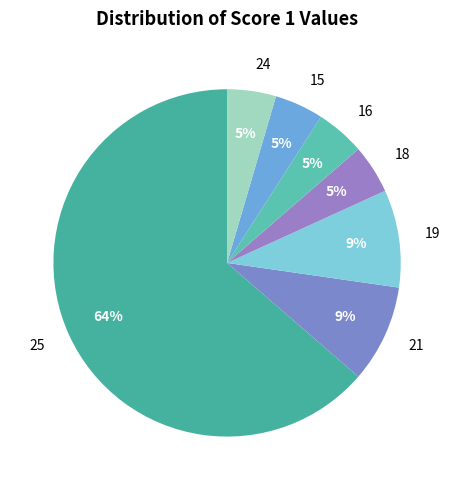

To the nearest percent, what is the combined percentage of 19 and 15?

14%